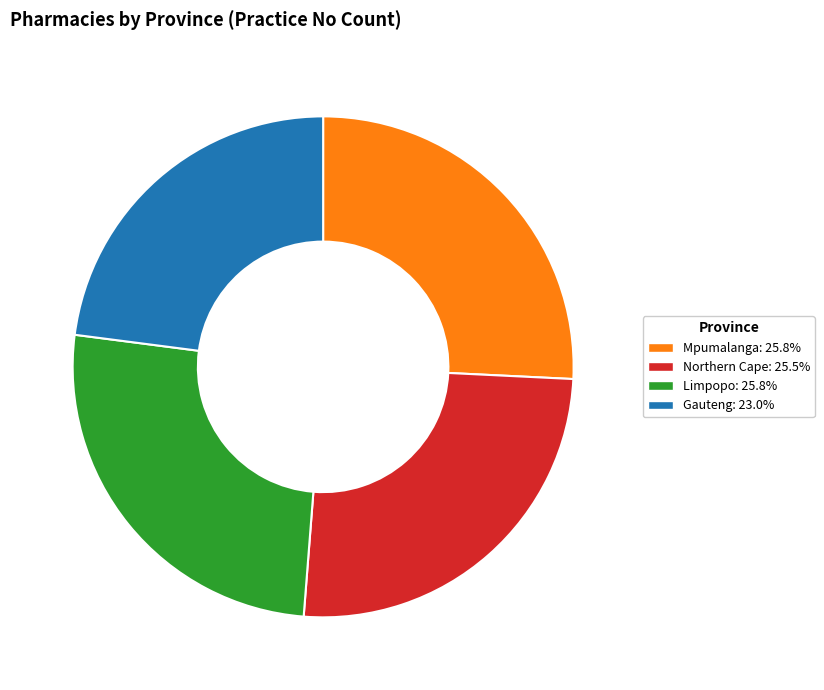

Does Limpopo account for over 50% of the chart?

No